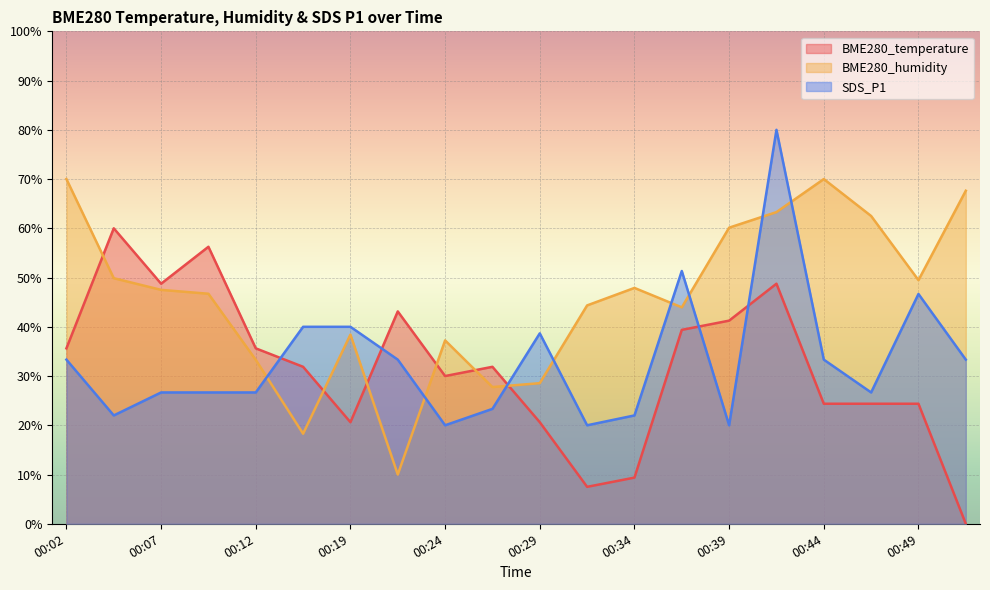

True or false: BME280_humidity has a value of 75.2 at 00:07.

False